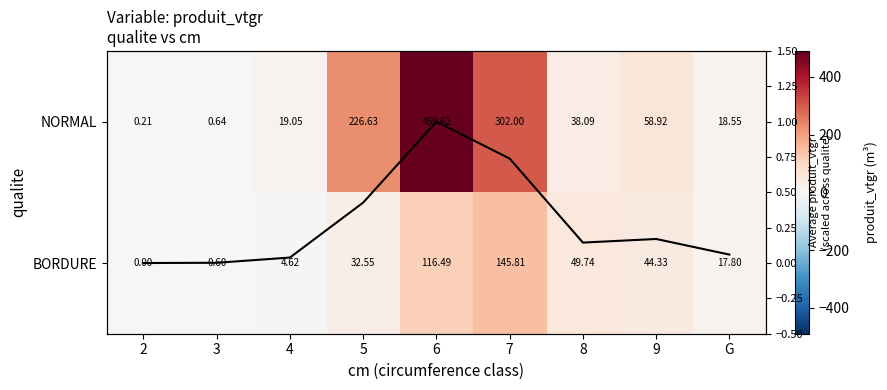

How many values in the BORDURE series are below 32?

4